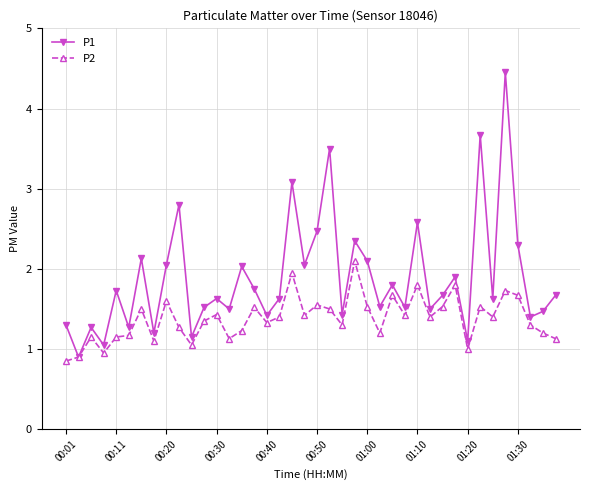

List the series in order of their peak value, highest first.

P1, P2